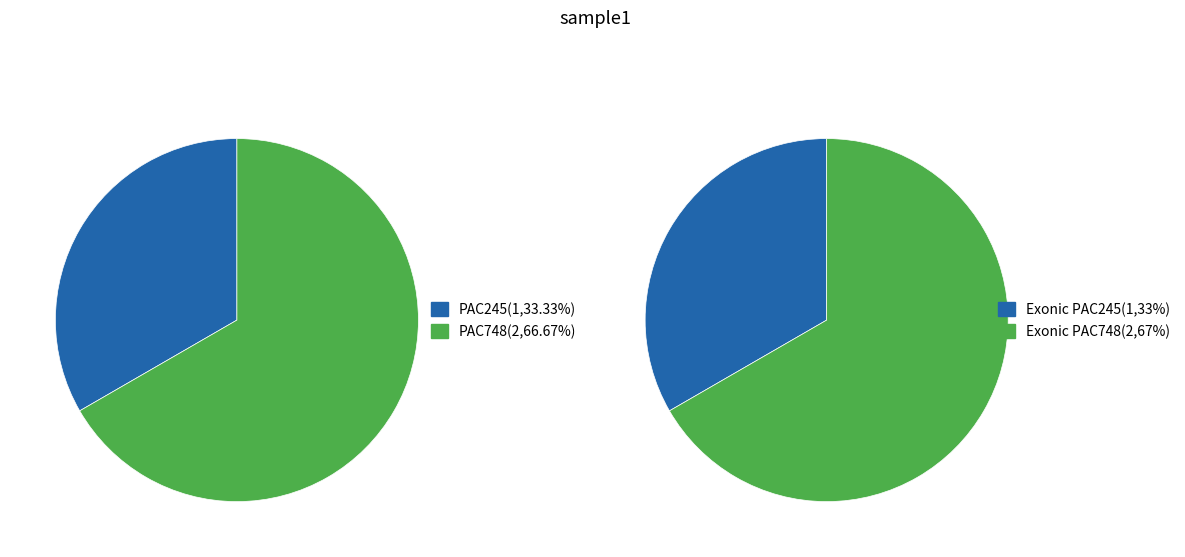

What is the largest slice in the pie chart?

PAC748